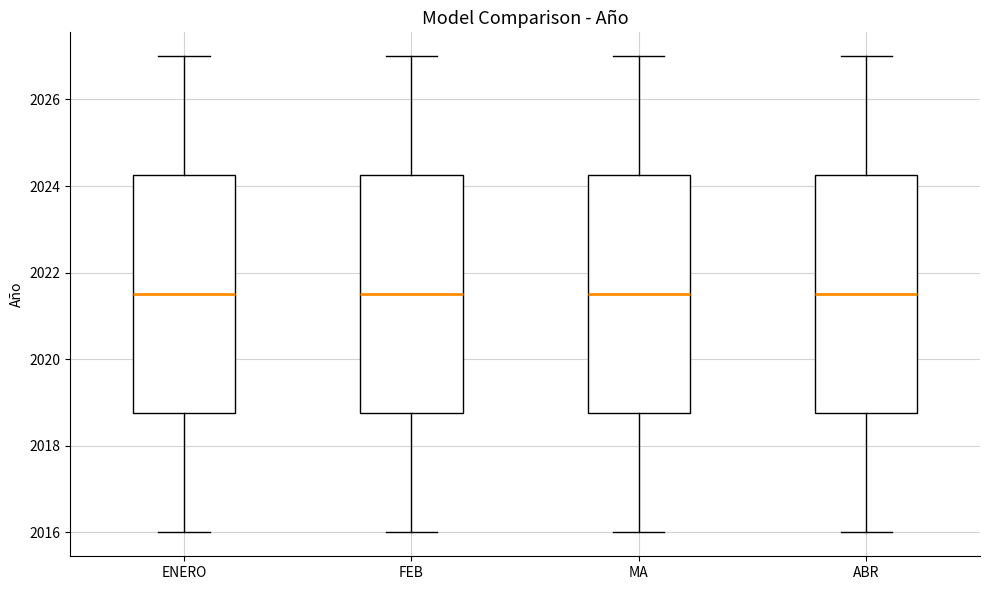

Where does the lower whisker of the box for MA end on the y-axis? The values are not printed on the chart, so give them approximately, as read against the axis.

2016.0